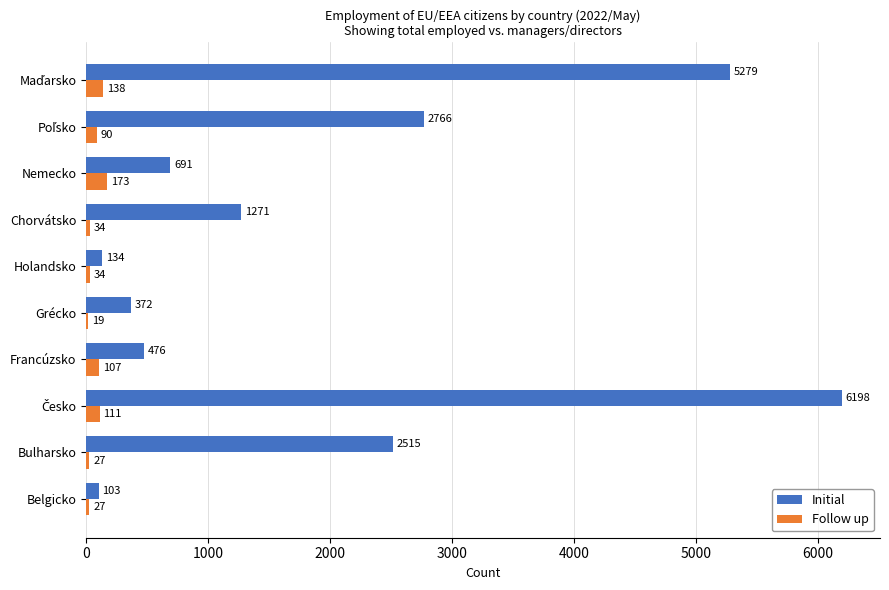

Is it true that Follow up equals 27 at Belgicko?

True